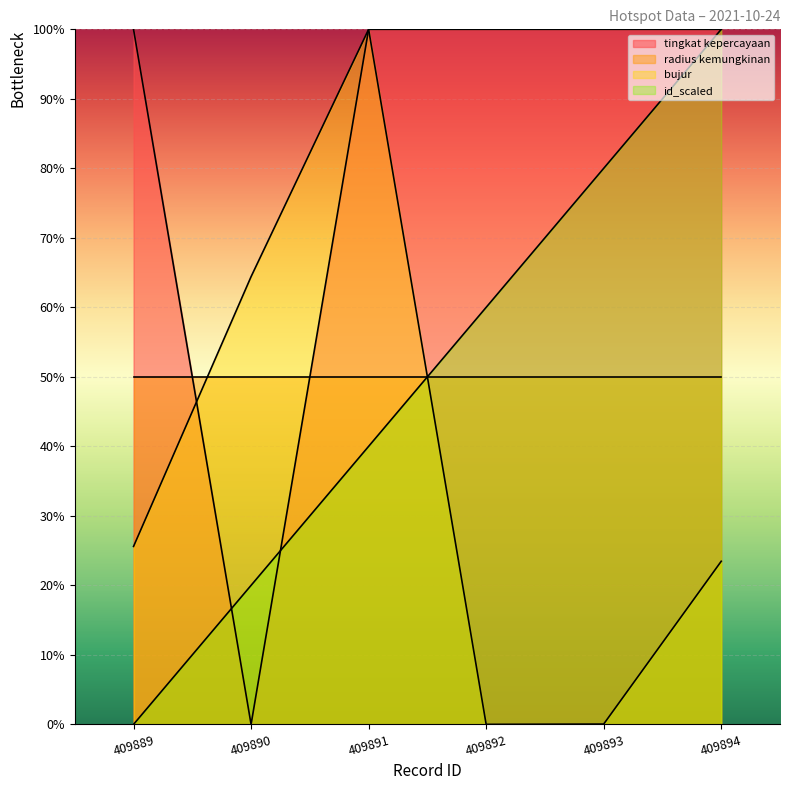

At which category is the sum across all series the highest?

409891